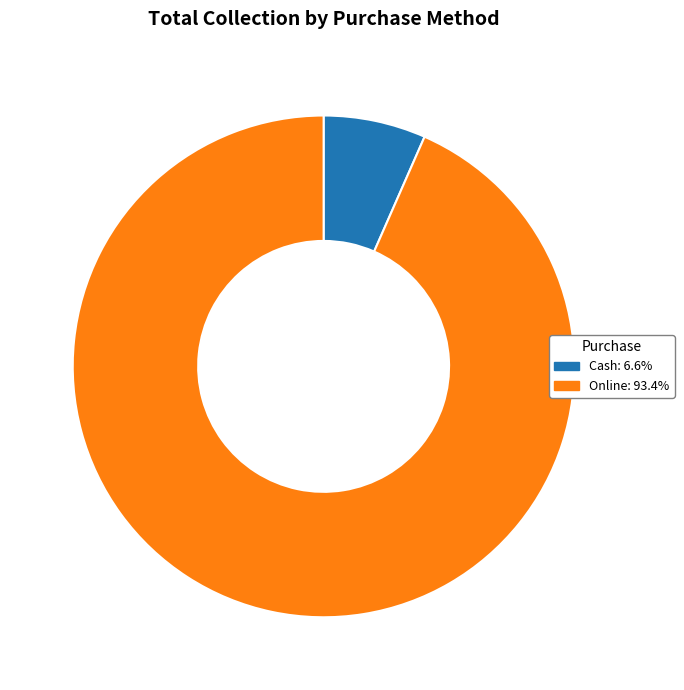

Is the sum of Online: 93.4% and Cash: 6.6% greater than half?

Yes